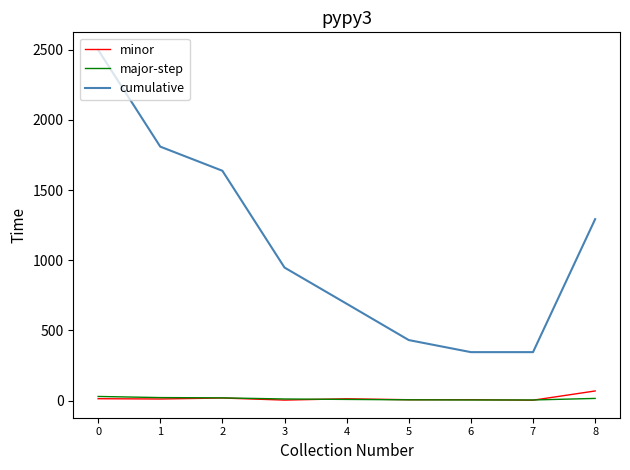

True or false: major-step and cumulative cross at least once.

False